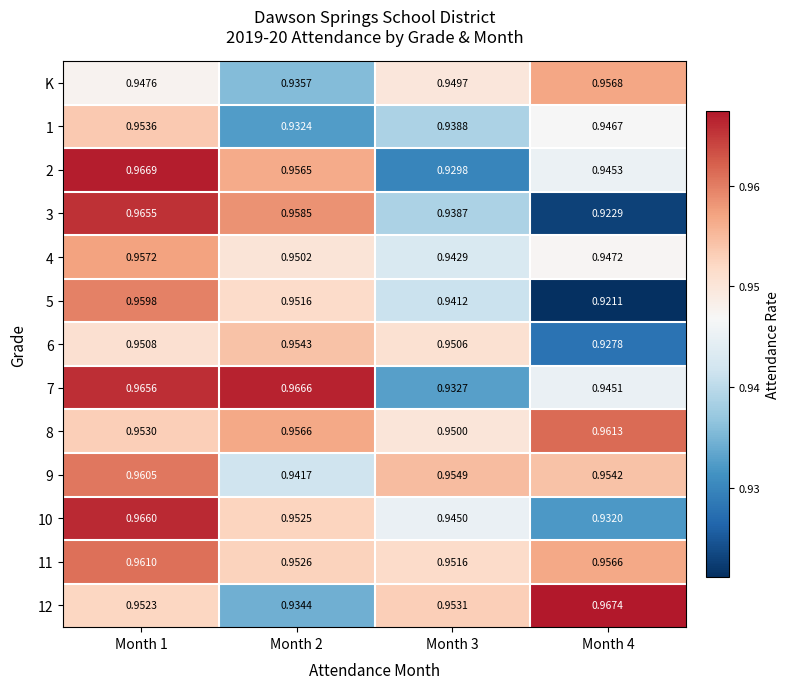

Is the value of 3 at Month 2 greater than the value of 5 at Month 2?

Yes